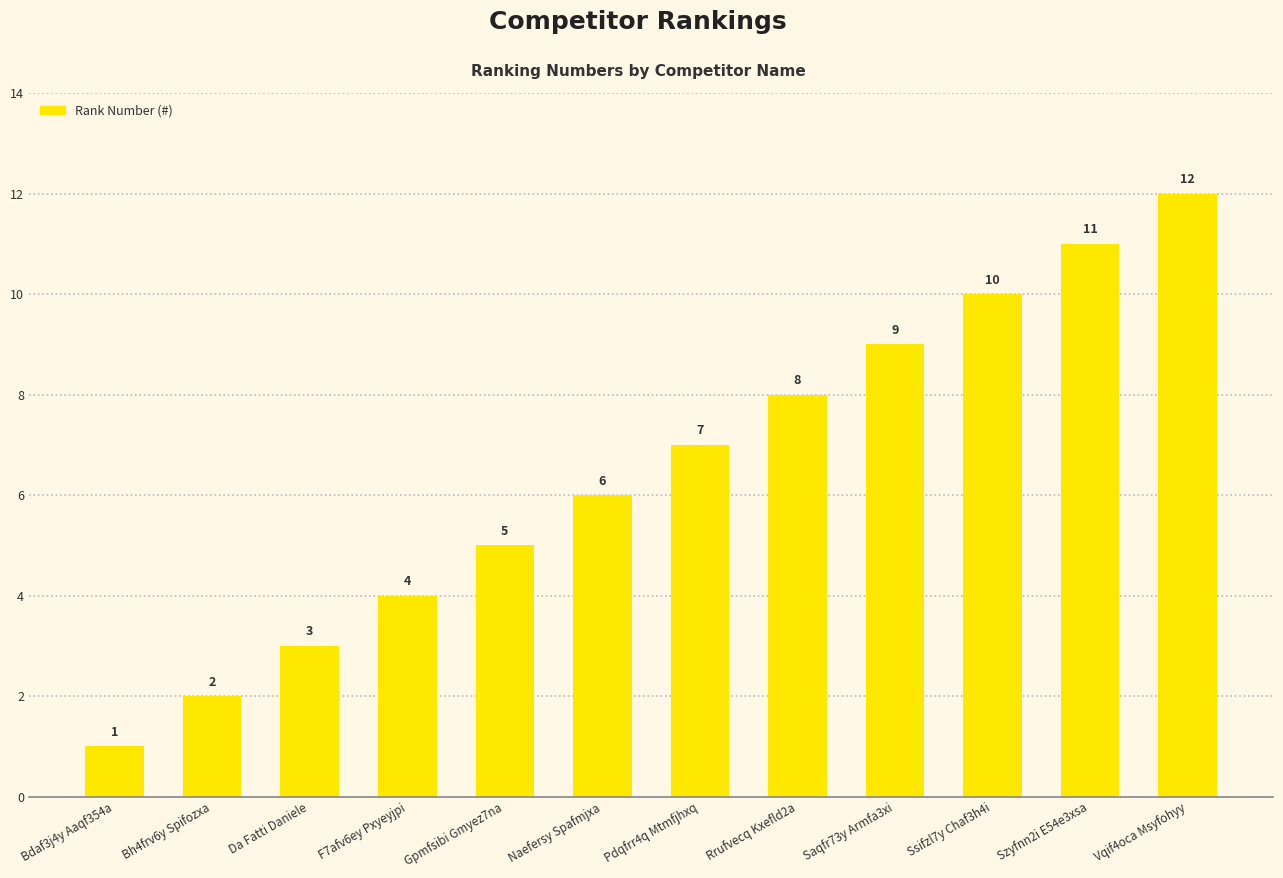

Reading right to left, what are all the values shown in this chart?

12	11	10	9	8	7	6	5	4	3	2	1